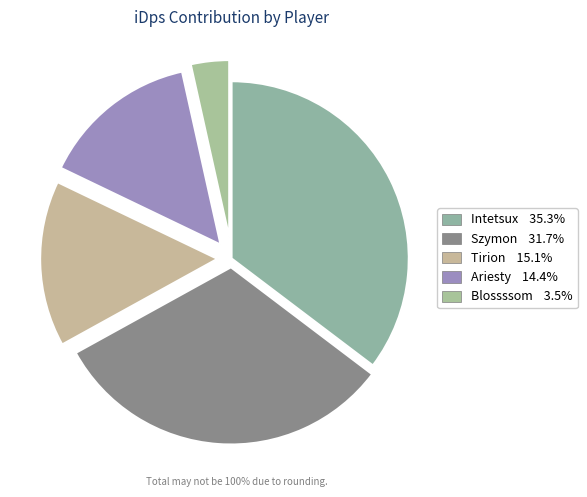

True or false: Szymon accounts for 40% of the total.

False